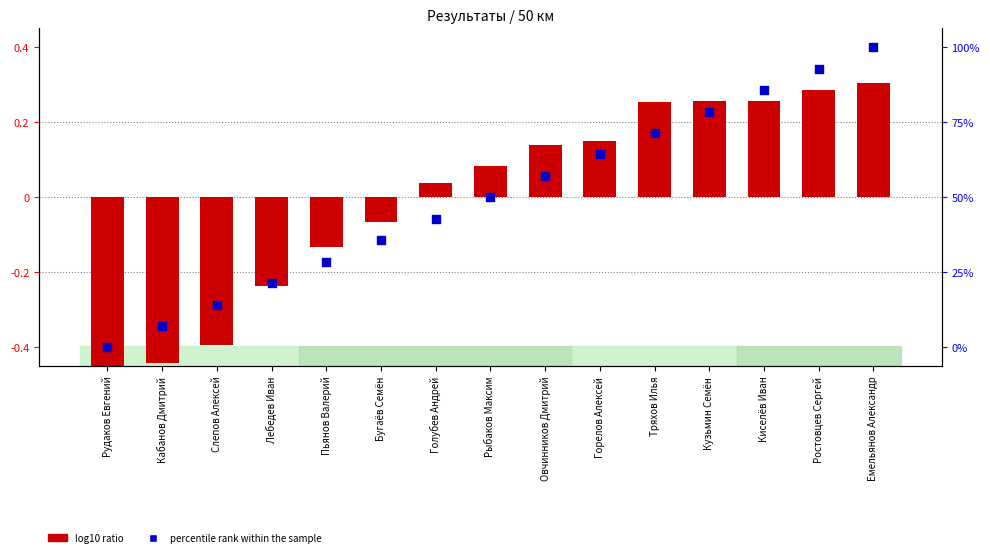

At how many categories does at least one series exceed 0?

9